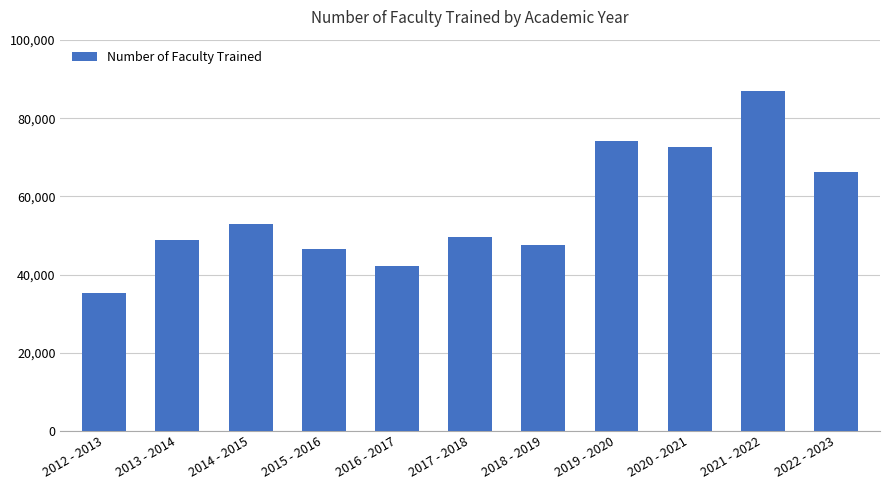

Which has a higher value, 2014 - 2015 or 2022 - 2023?

2022 - 2023